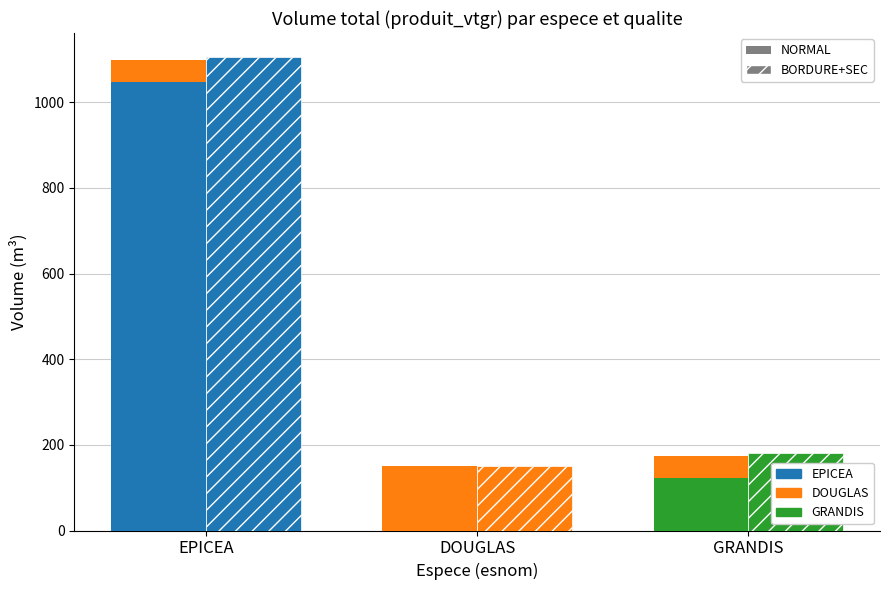

The value of EPICEA at EPICEA is 1415.8. True or false?

False